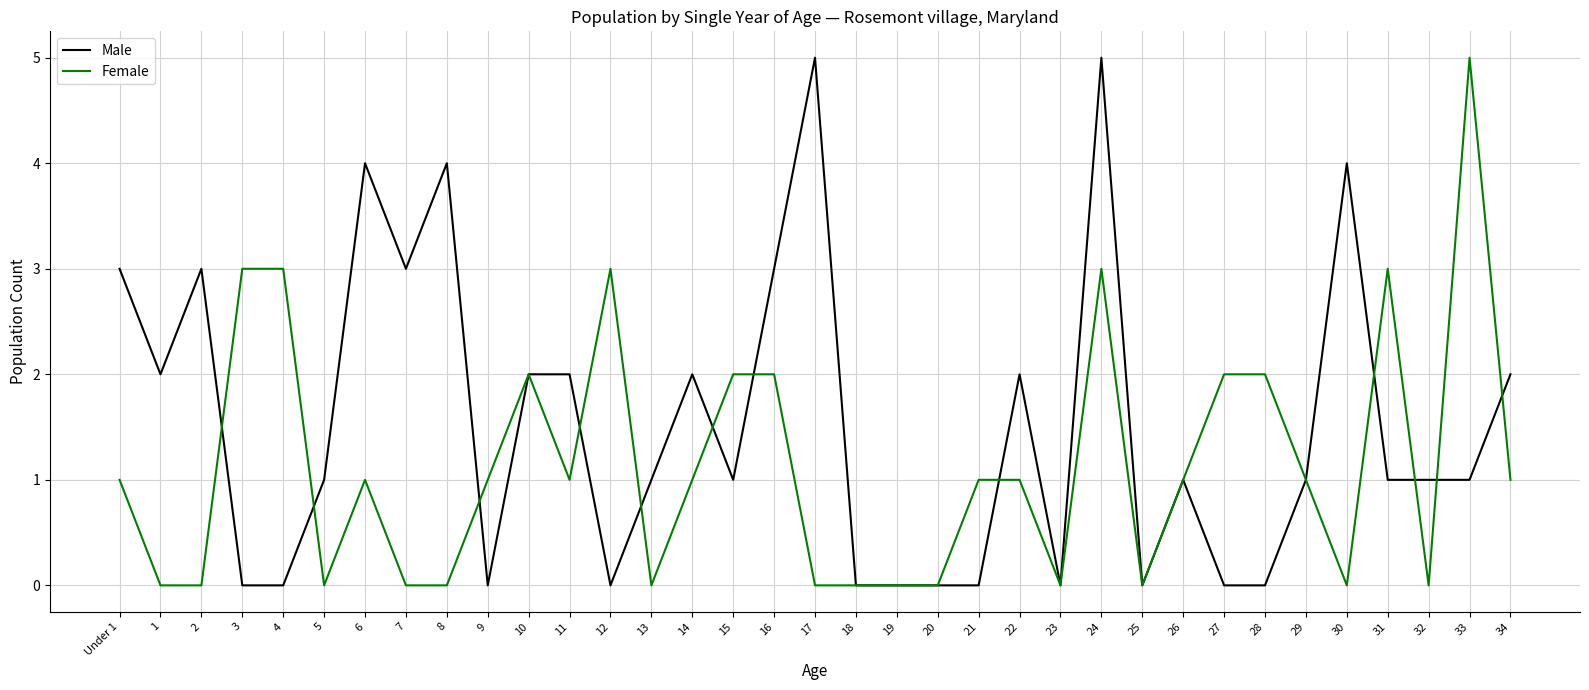

What is the difference between the Female values at 20 and 9?

1